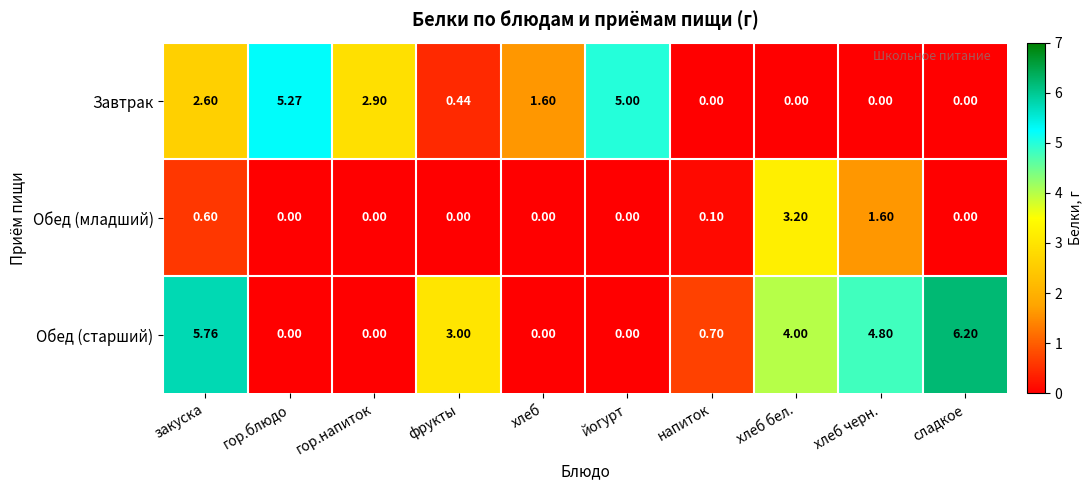

Which series has the largest total across all categories?

Обед (старший)